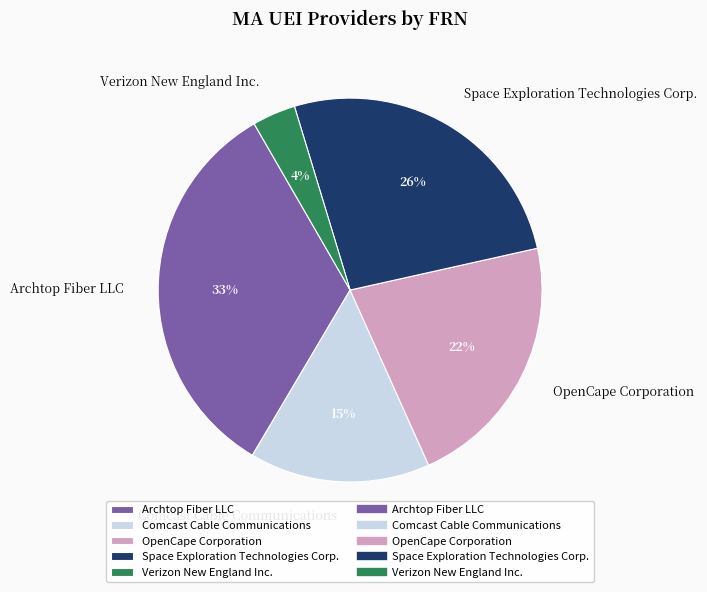

To the nearest percent, what is the combined percentage of OpenCape Corporation and Archtop Fiber LLC?

55%